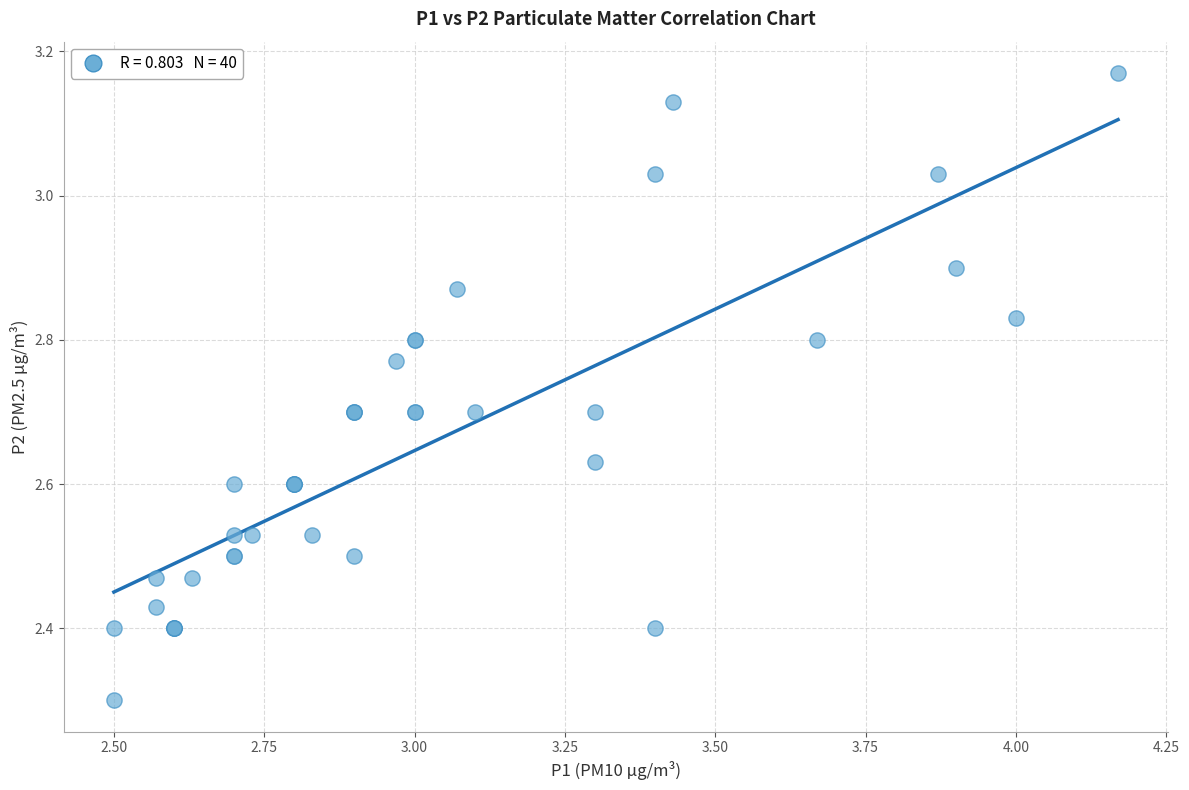

What Y value in the scatter plot is closest to 2?

2.3